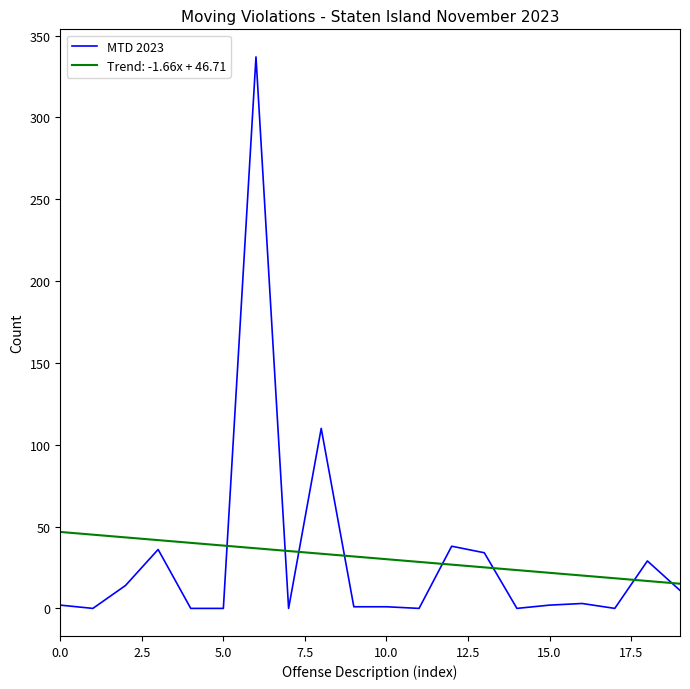

What is the maximum value shown in the chart?

337.0